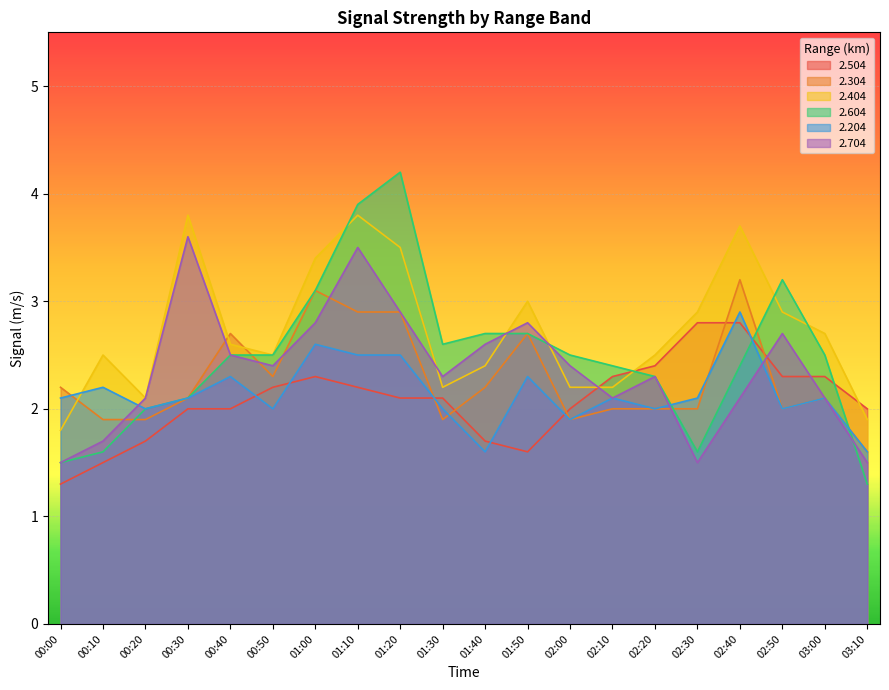

Where do 2.204 and 2.504 first cross each other?

00:40 and 00:50